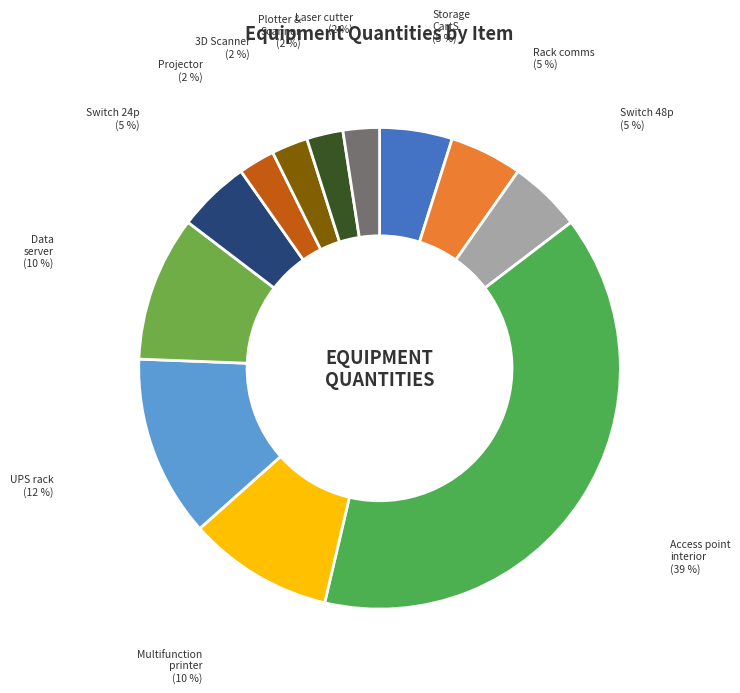

Is the sum of Data server and 3D Scanner greater than half?

No